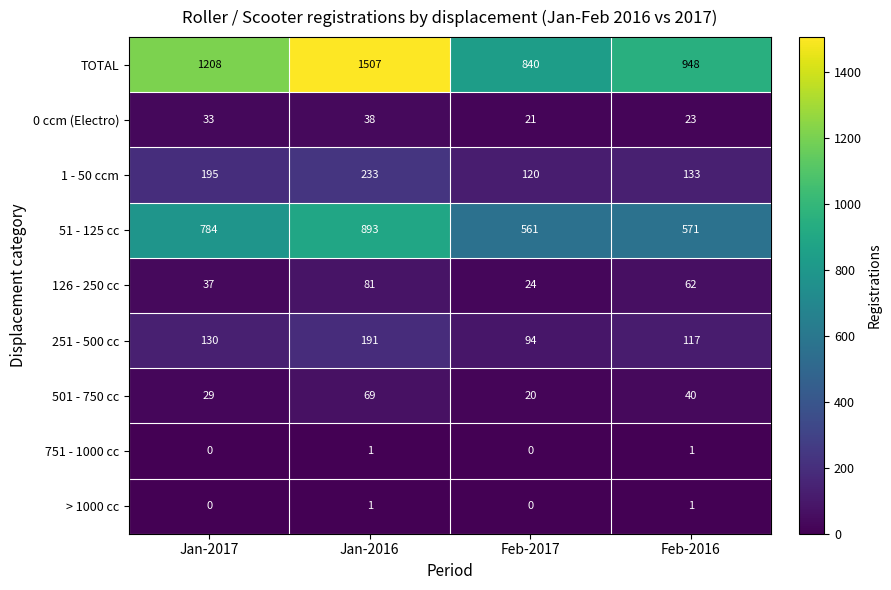

List the labels in order of TOTAL value, largest first.

Jan-2016, Jan-2017, Feb-2016, Feb-2017